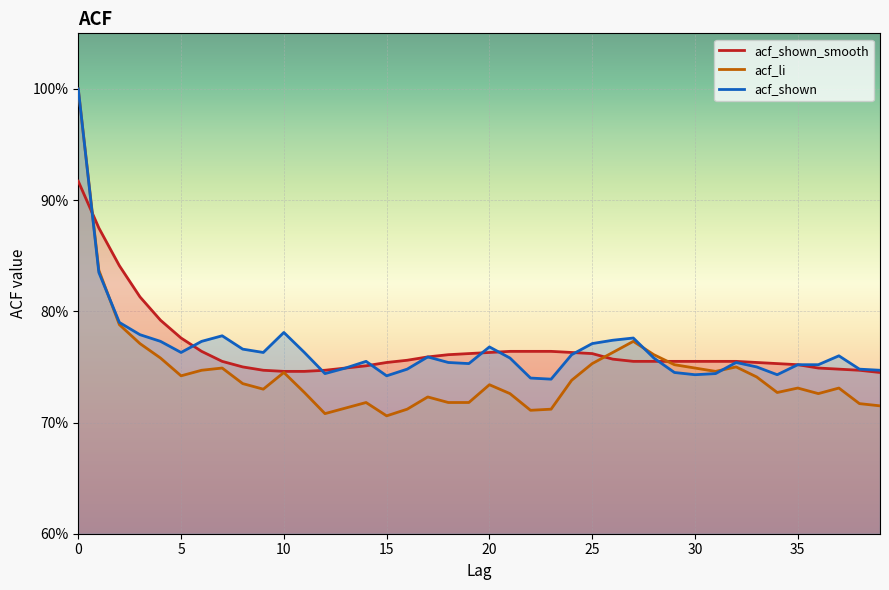

What is the sum of the acf_shown values at 26 and 19?

1.5